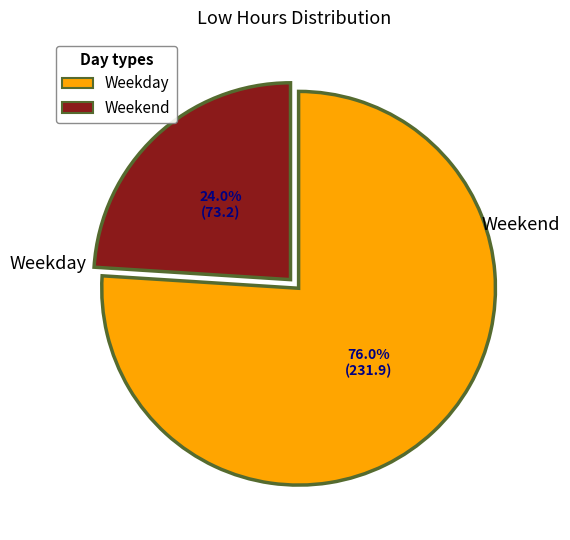

Does any single category account for the majority?

Yes